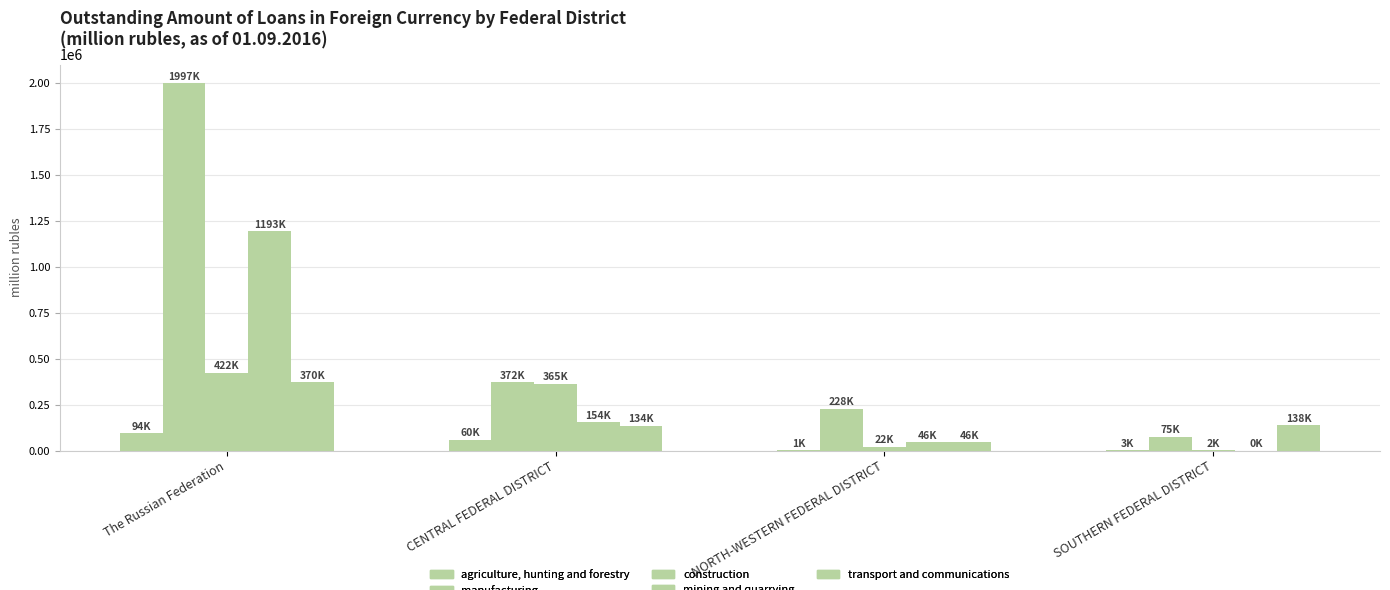

Does the chart contain stacked bars?

No